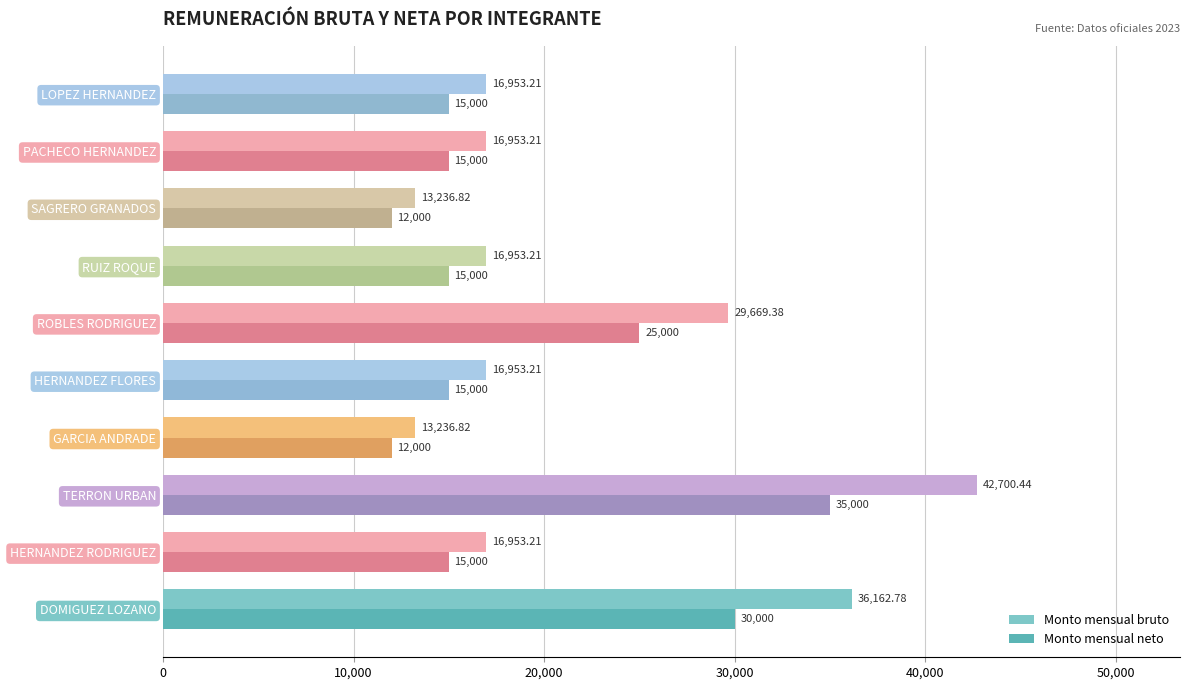

At how many categories does at least one series exceed 25764?

3